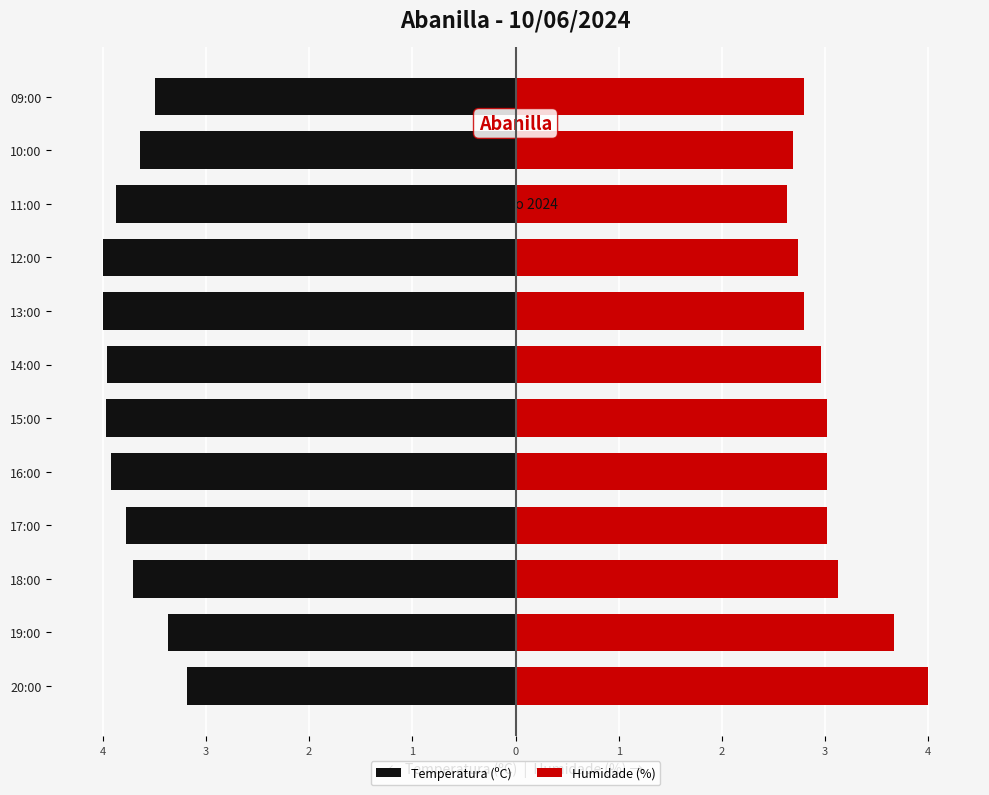

What is the average value of the Temperatura (ºC) series?

-3.7